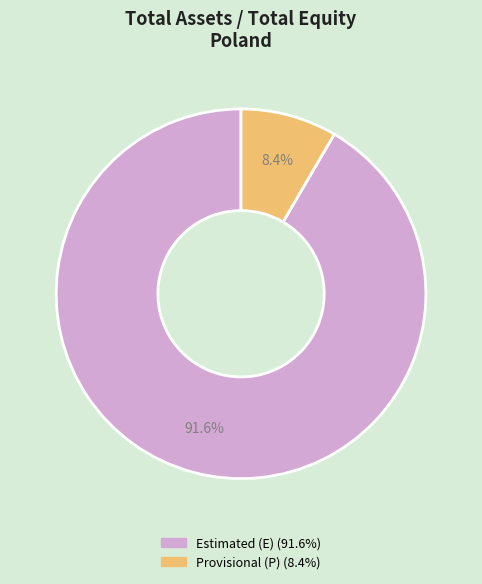

Is there a majority slice in this chart?

Yes